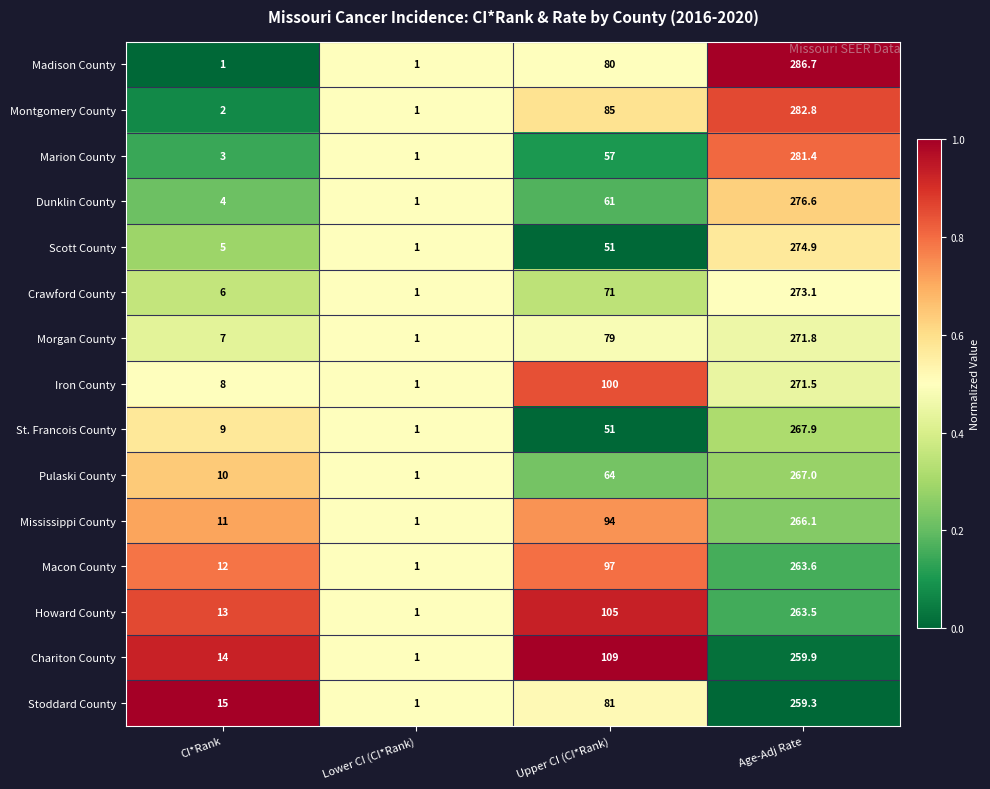

Which series has the widest spread of values?

Madison County